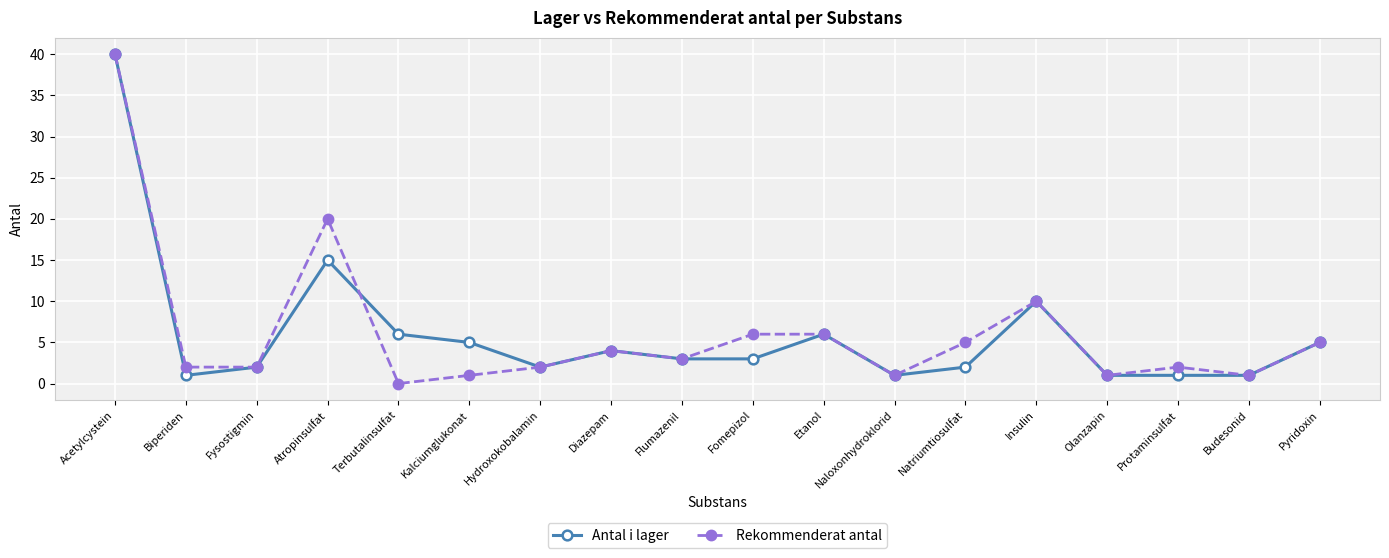

What is the total value across all series at Fomepizol?

9